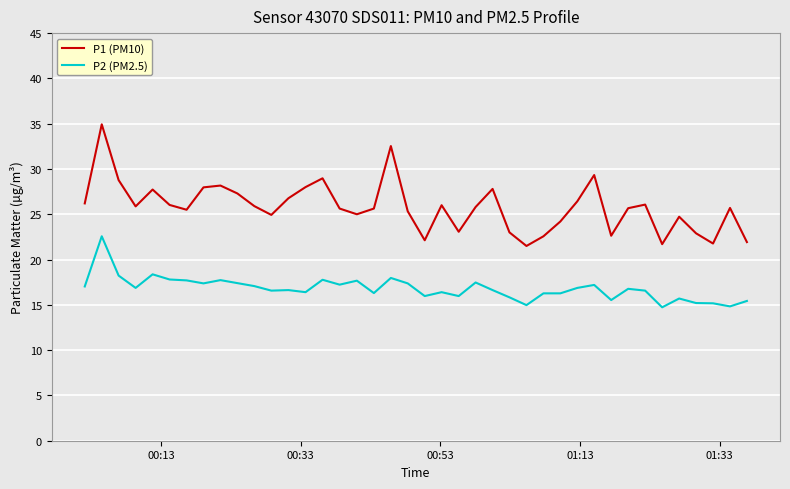

True or false: P2 (PM2.5) and P1 (PM10) cross at least once.

False